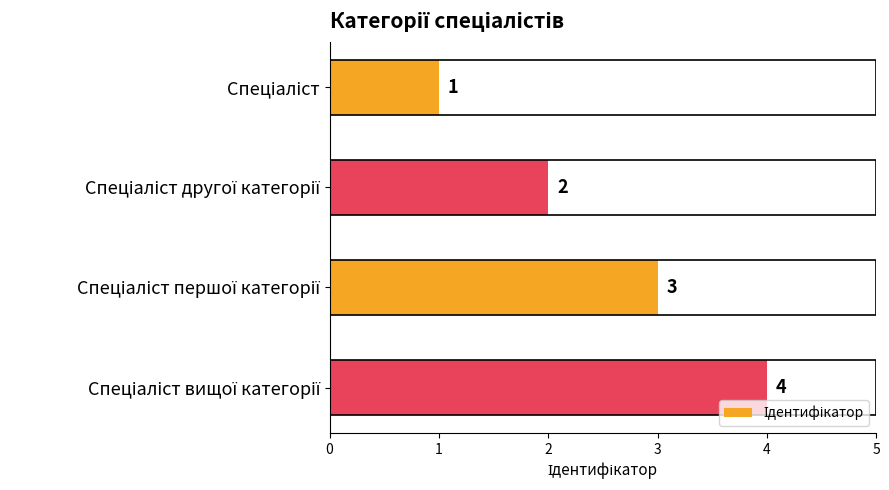

What is the maximum value shown in the chart?

4